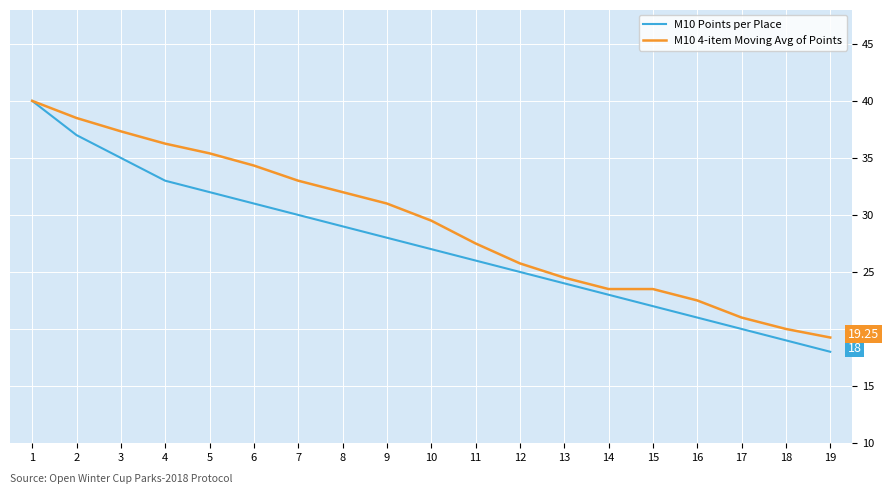

List the series in order of their overall mean, lowest first.

М10 Points per Place, М10 4-item Moving Avg of Points